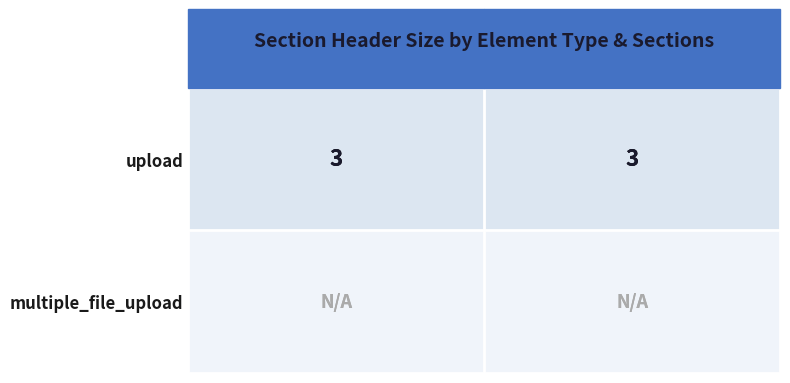

What is the sum of the upload values at sections=1 and sections=2?

6